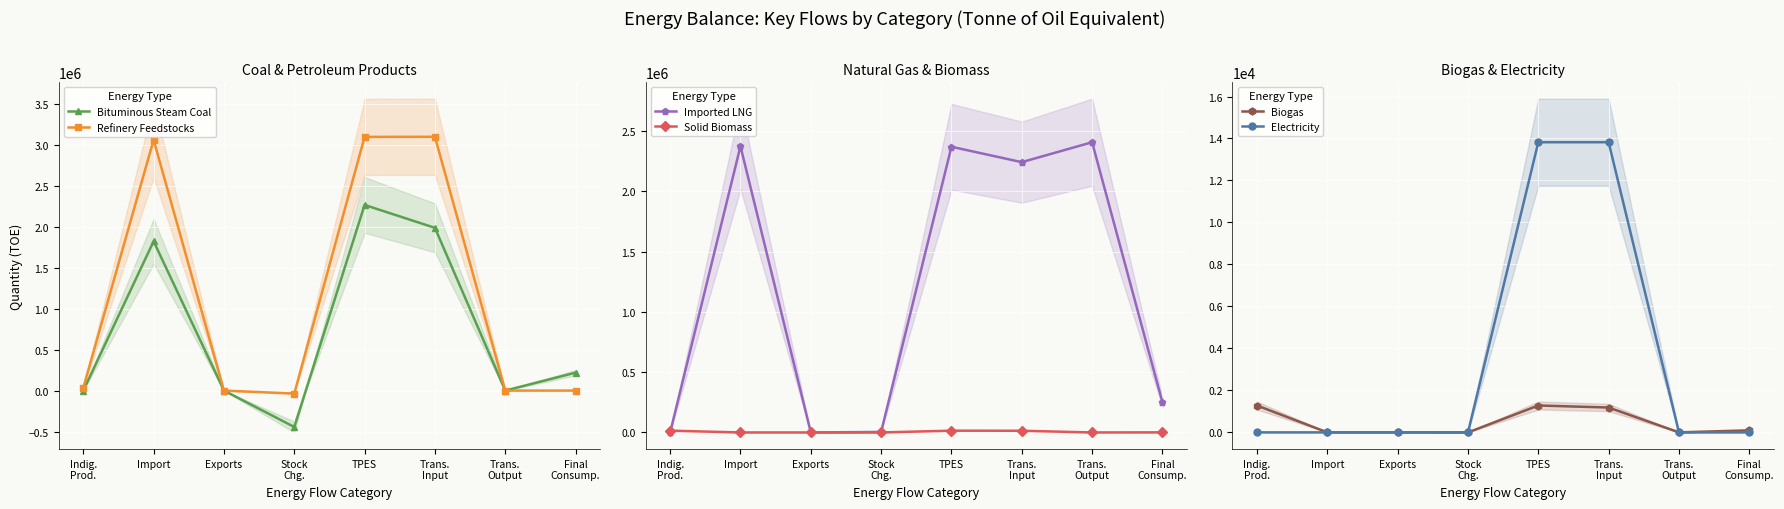

What is the difference between the maximum and second lowest values in the Imported LNG series?

2408266.5